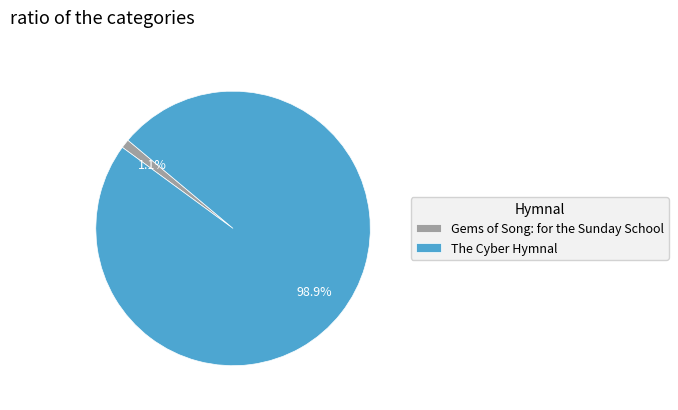

Between Gems of Song: for the Sunday School and The Cyber Hymnal, which is larger?

The Cyber Hymnal